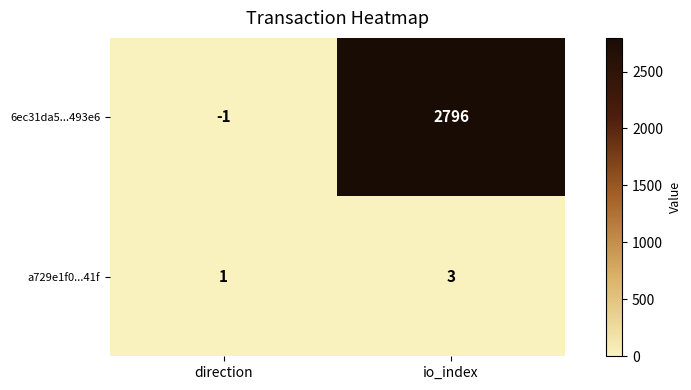

How many categories are shown in the chart?

2